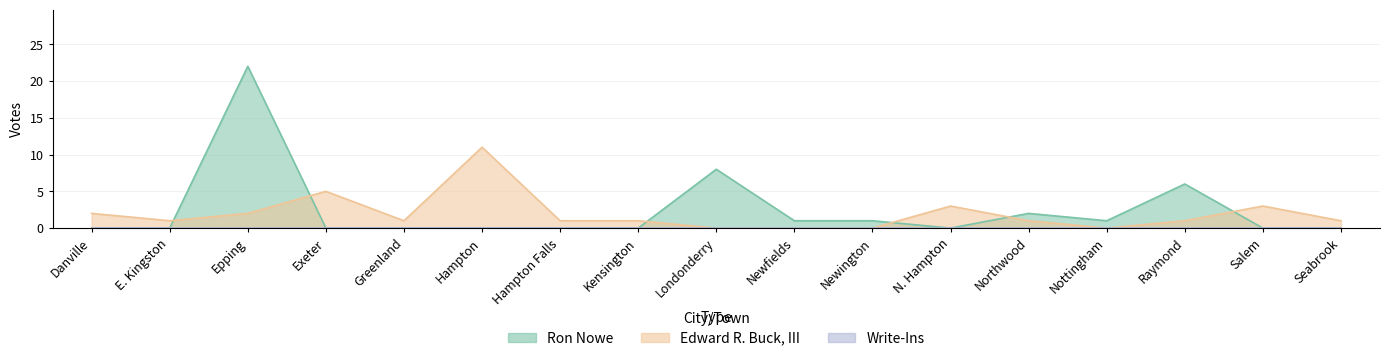

How many values in Ron Nowe are above zero?

7